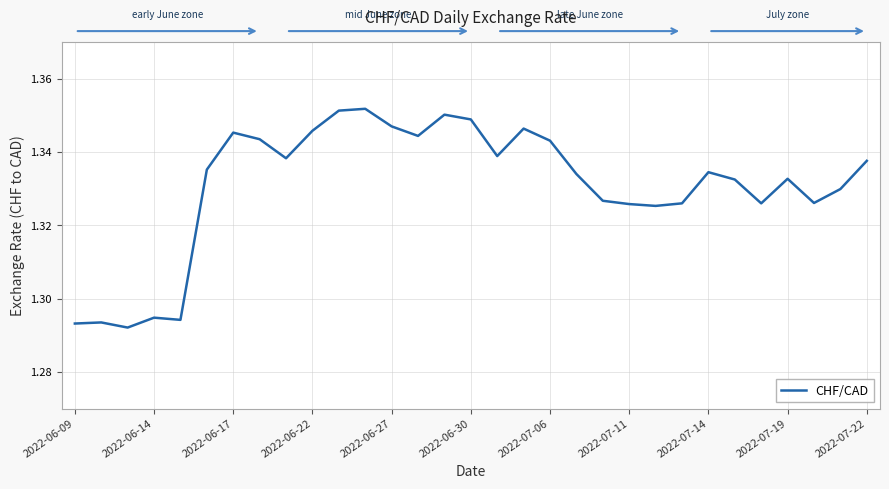

Does the chart have visible grid lines?

Yes